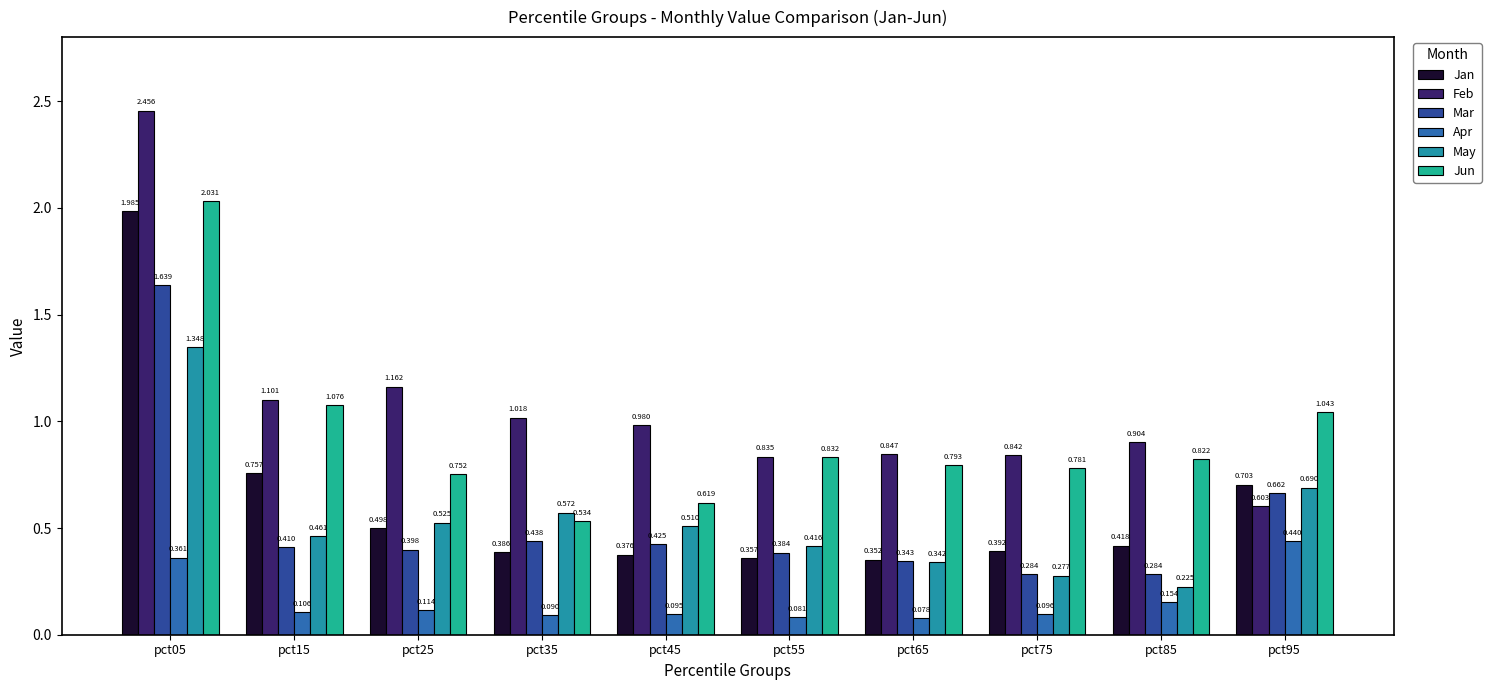

List the series in order of their peak value, highest first.

Feb, Jun, Jan, Mar, May, Apr